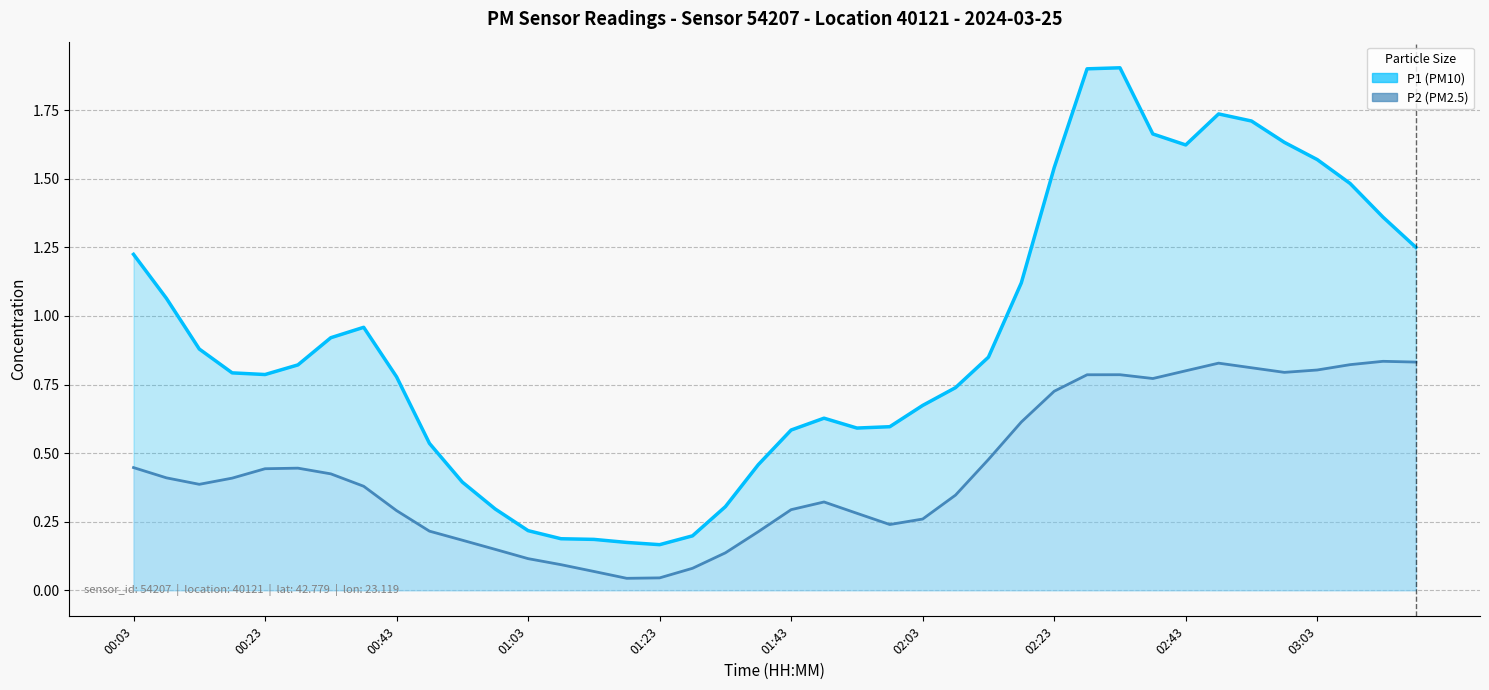

True or false: P2 and P1 intersect in this chart.

False